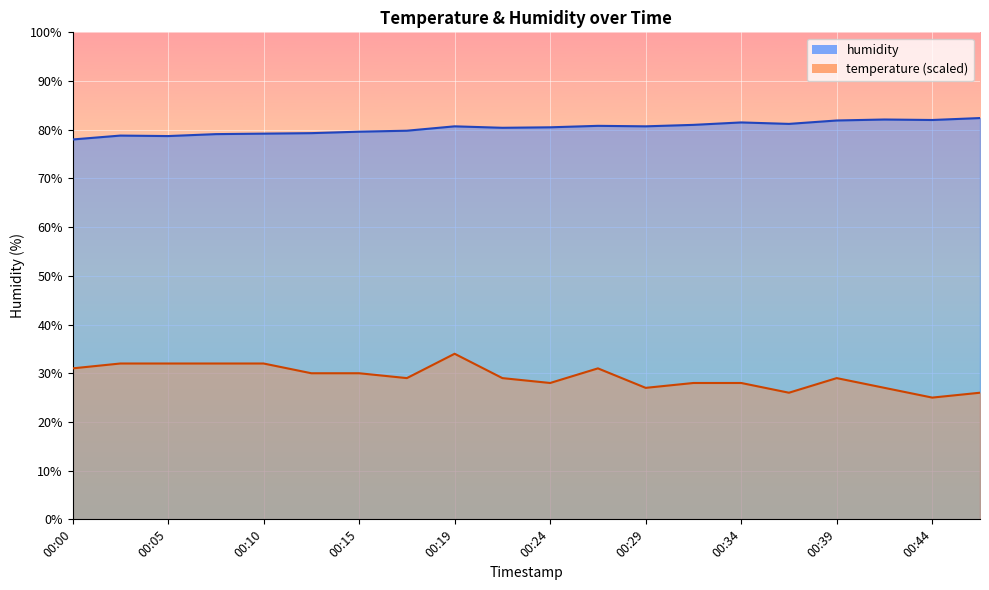

Reading left to right, extract all data points from this chart.

humidity: 78.0	78.8	78.7	79.1	79.2	79.3	79.6	79.8	80.7	80.4	80.5	80.8	80.7	81.0	81.5	81.2	81.9	82.1	82.0	82.4
temperature: 31.0	32.0	32.0	32.0	32.0	30.0	30.0	29.0	34.0	29.0	28.0	31.0	27.0	28.0	28.0	26.0	29.0	27.0	25.0	26.0